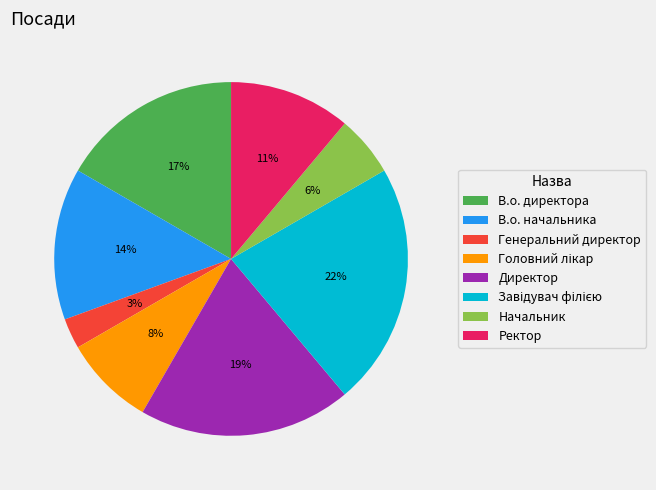

To the nearest percent, what portion does В.о. директора represent?

17%